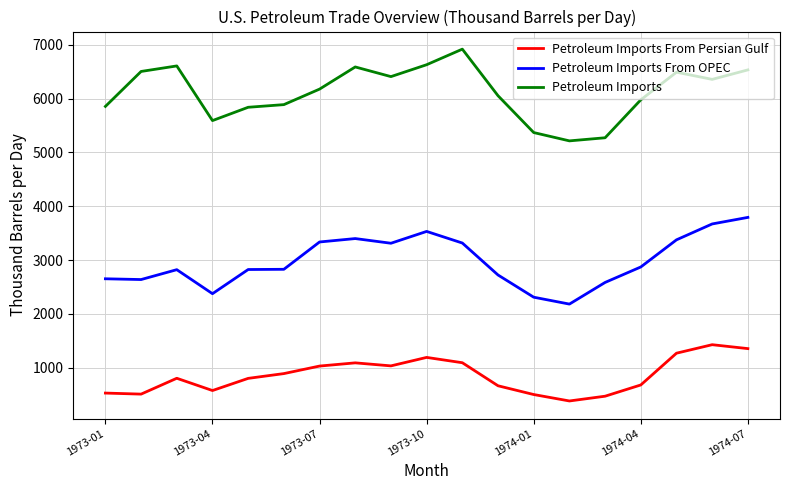

What is the highest value of the Petroleum Imports series?

6922.3